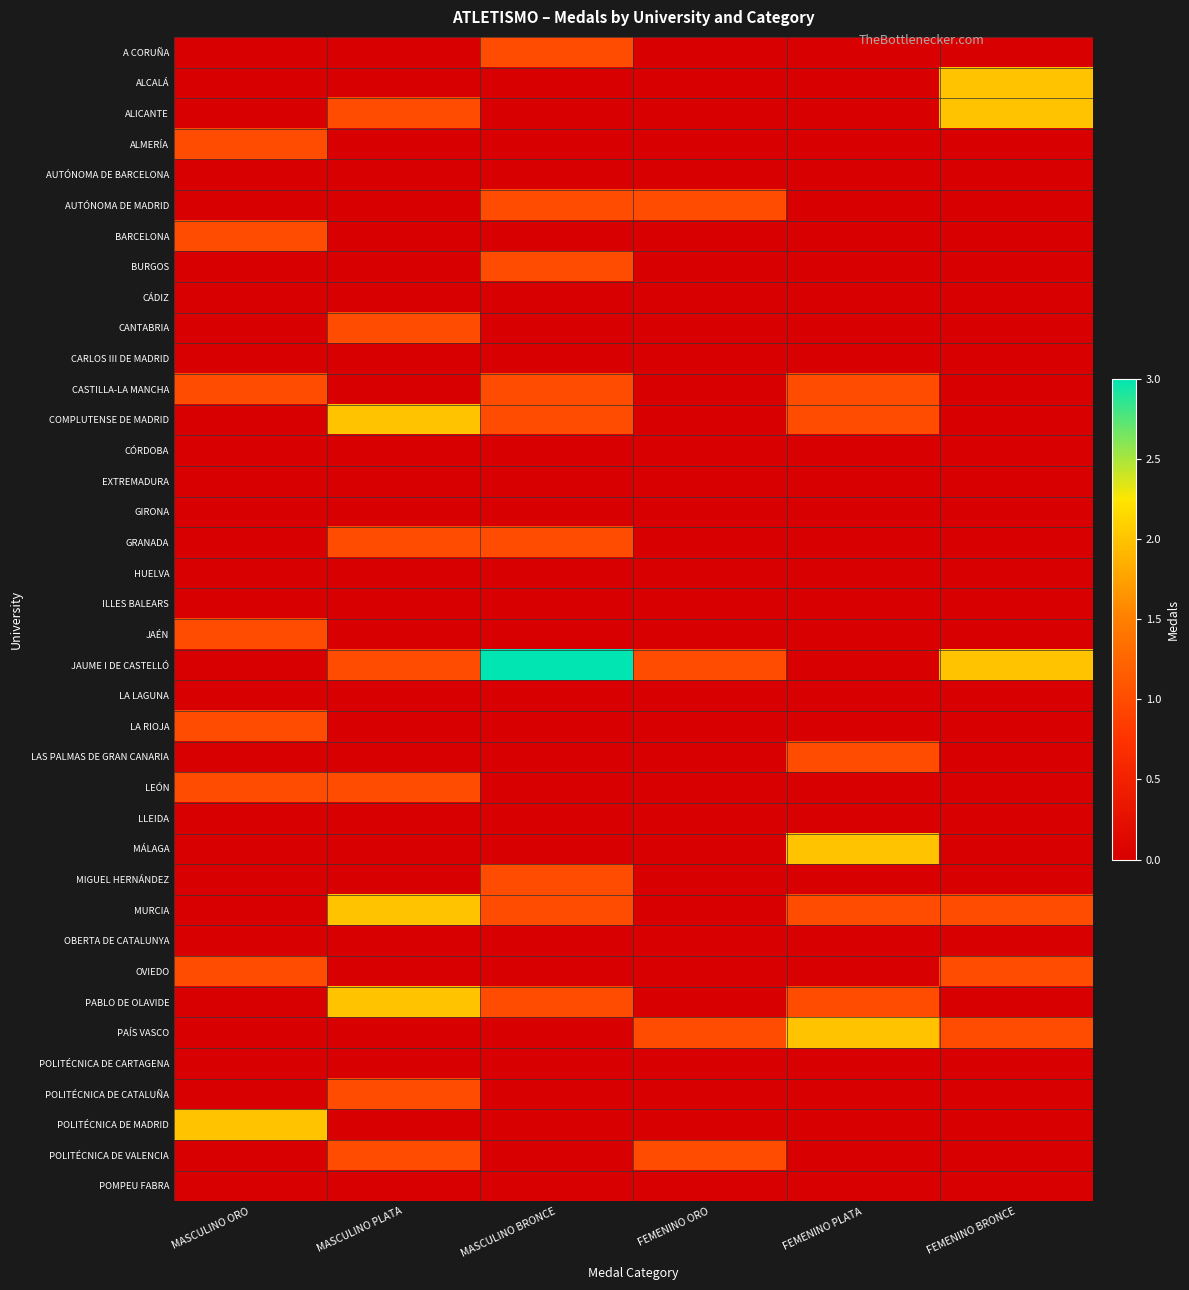

Which has a higher value, FEMENINO BRONCE or MASCULINO ORO?

FEMENINO BRONCE